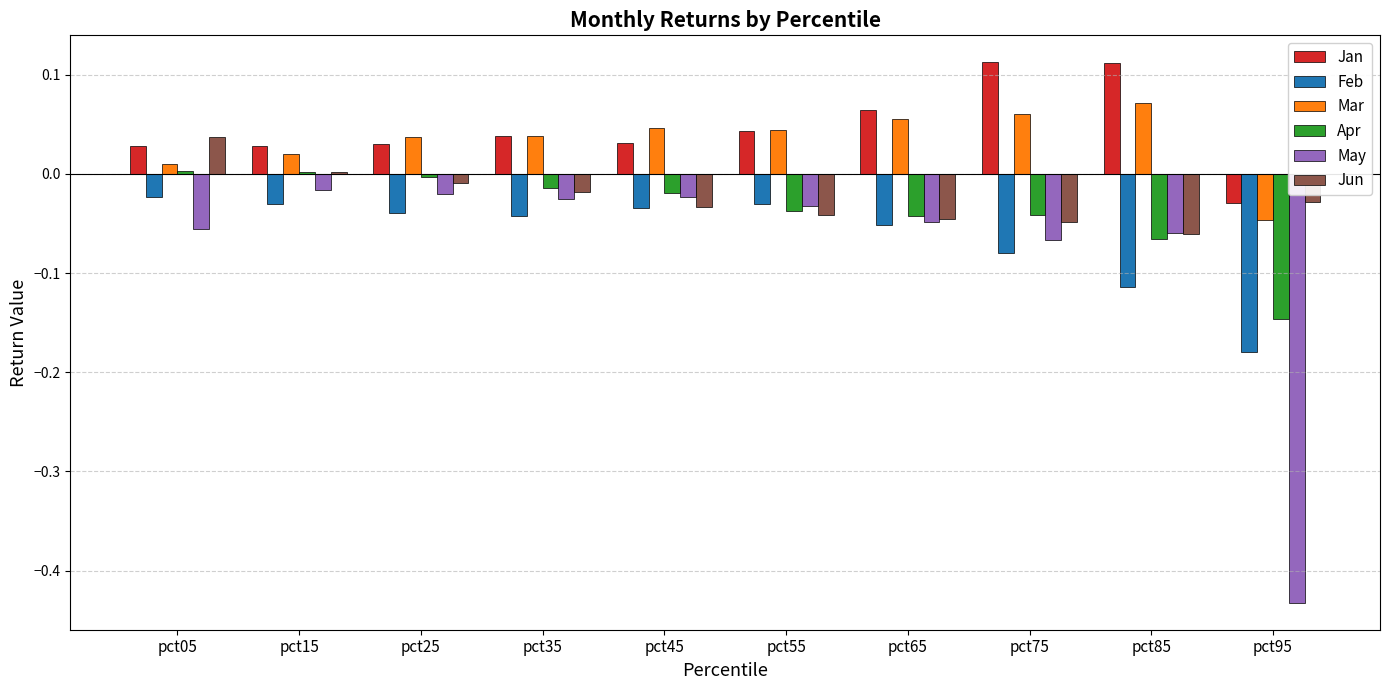

Count the number of categories in the chart.

10